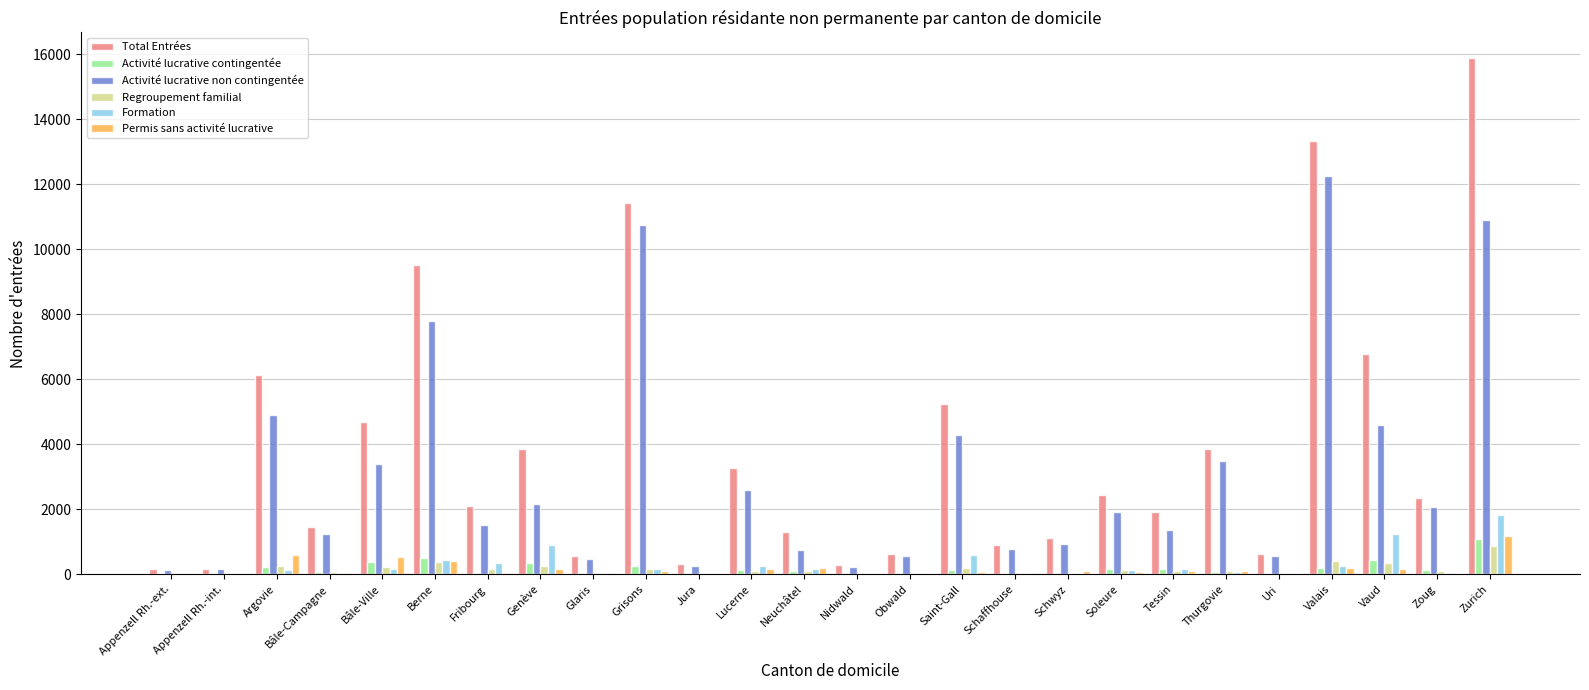

Are the bars horizontal?

No